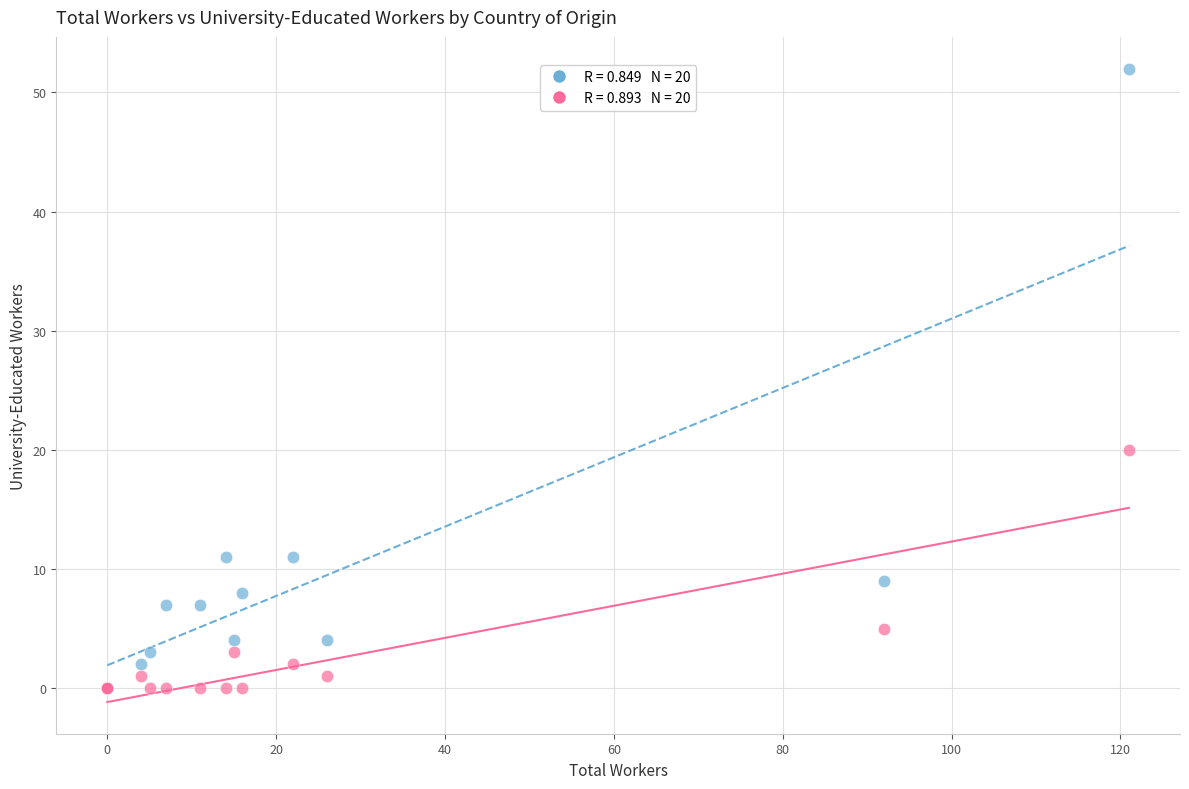

Across all series, what Y value is closest to 26?

20